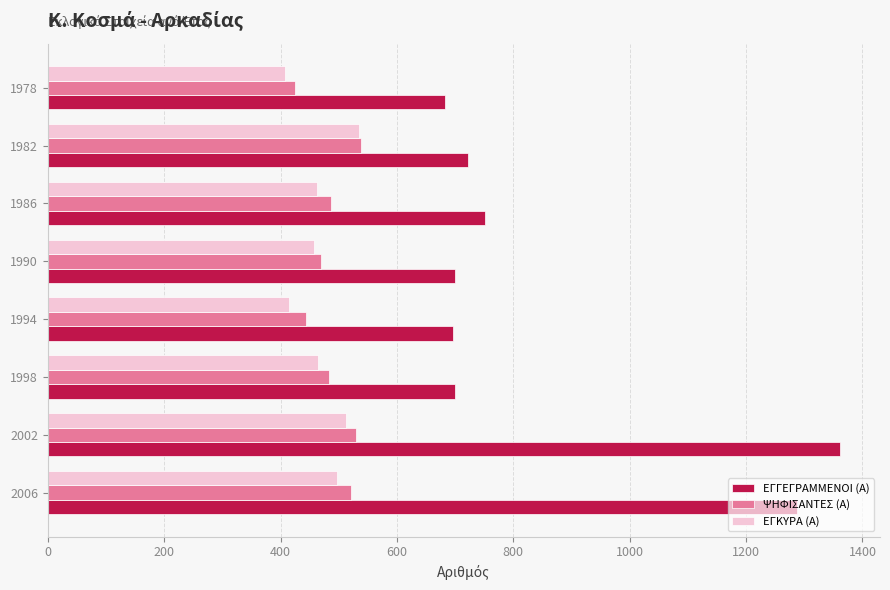

What is the average value of the ΨΗΦΙΣΑΝΤΕΣ (Α) series?

487